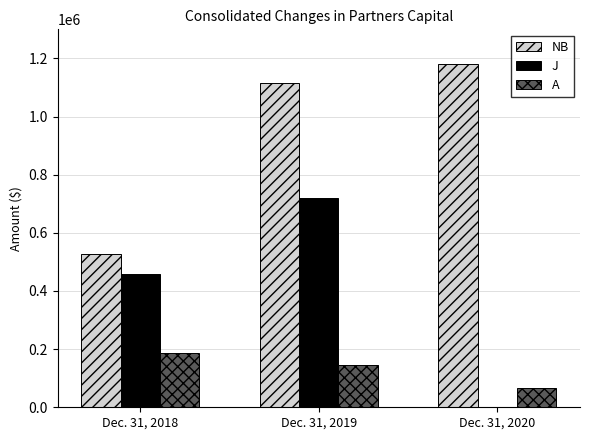

How many categories are shown in the chart?

3